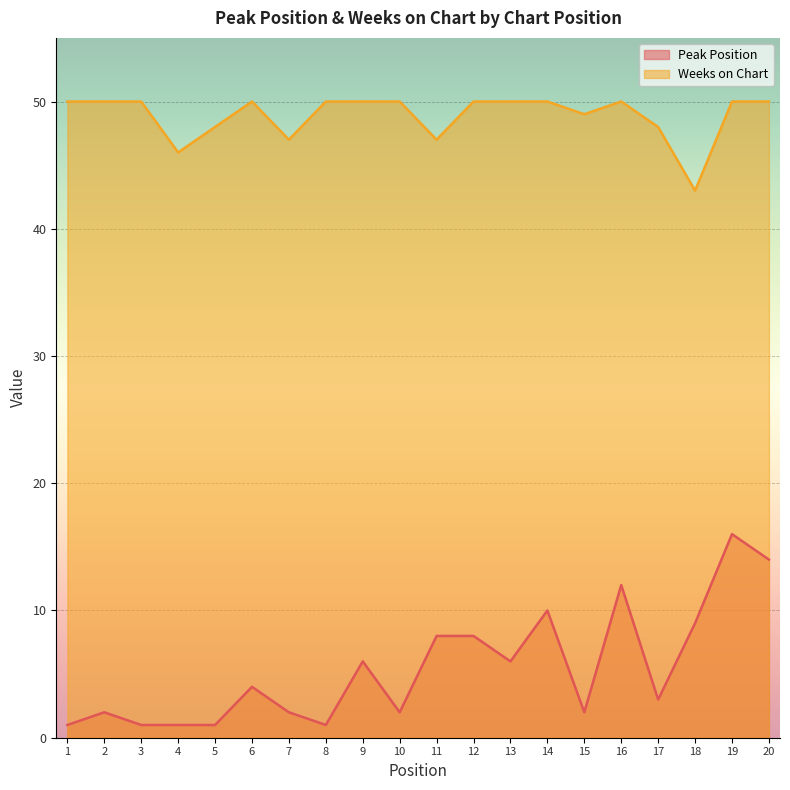

Reading left to right, list all the values displayed in this chart.

Peak Position: 1	2	1	1	1	4	2	1	6	2	8	8	6	10	2	12	3	9	16	14
Weeks on Chart: 50	50	50	46	48	50	47	50	50	50	47	50	50	50	49	50	48	43	50	50